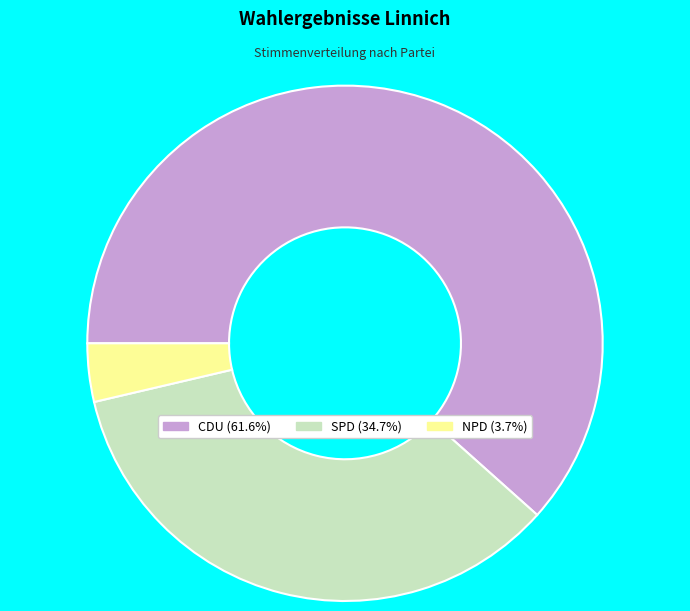

How many segments does this pie chart have?

3